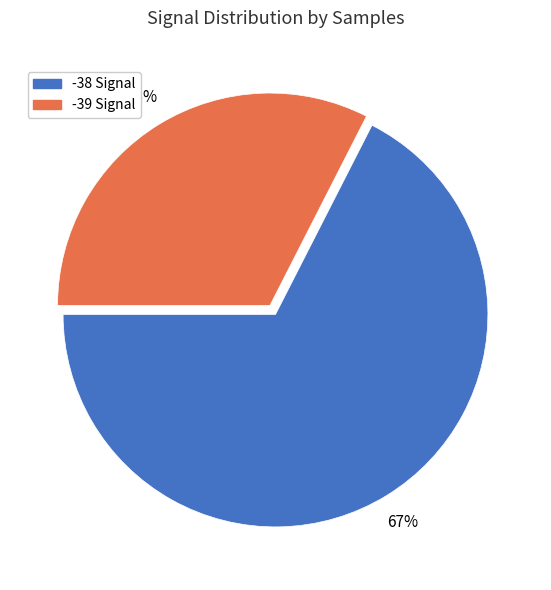

Does any single category account for the majority?

Yes